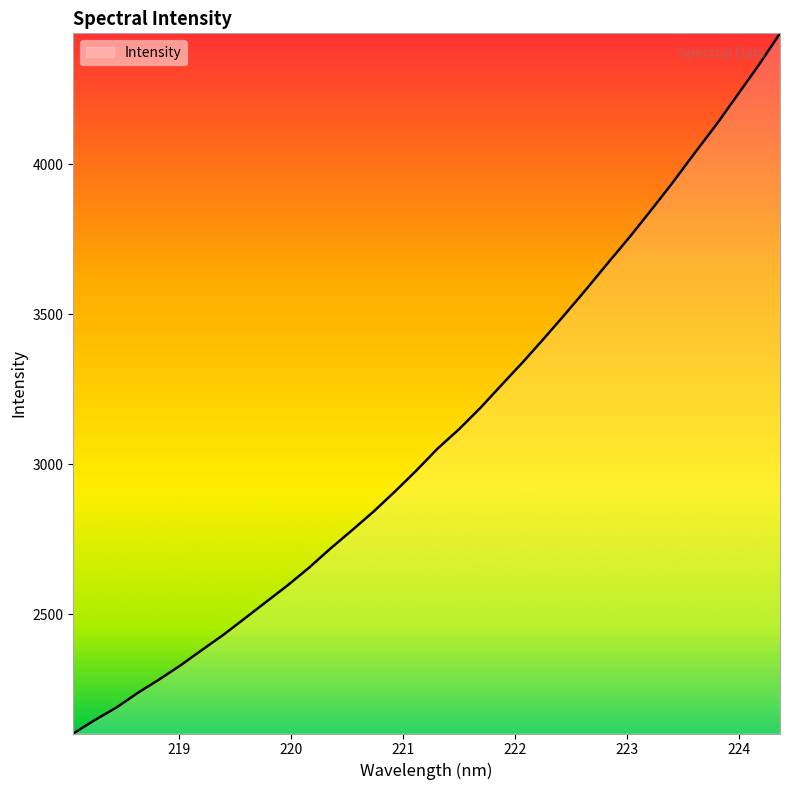

How many values are below 3052?

17